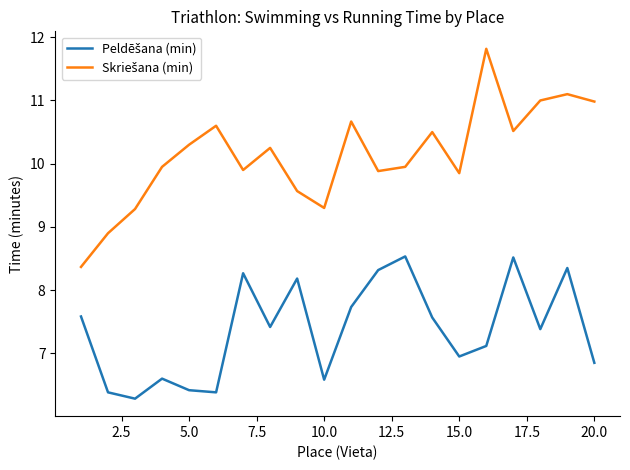

What is the greatest value displayed?

11.8